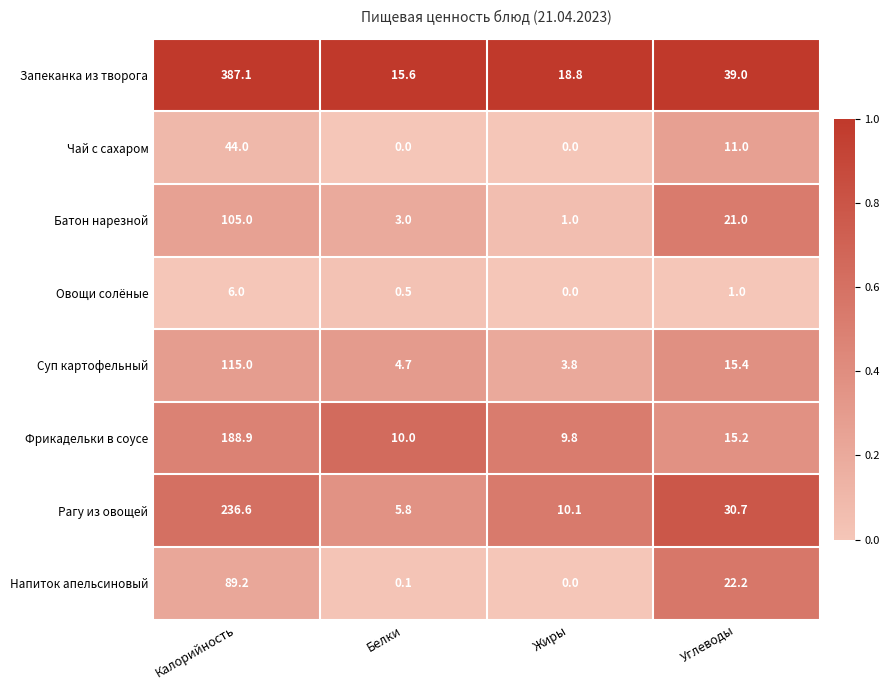

List the series in order of their peak value, lowest first.

Овощи солёные, Чай с сахаром, Напиток апельсиновый, Батон нарезной, Суп картофельный, Фрикадельки в соусе, Рагу из овощей, Запеканка из творога